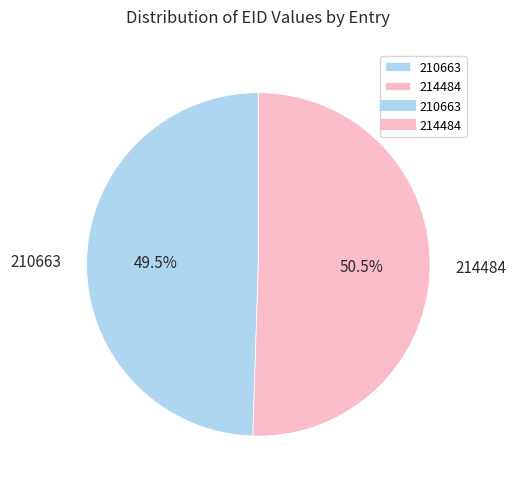

To the nearest percent, what is the combined percentage of 210663 and 214484?

100%